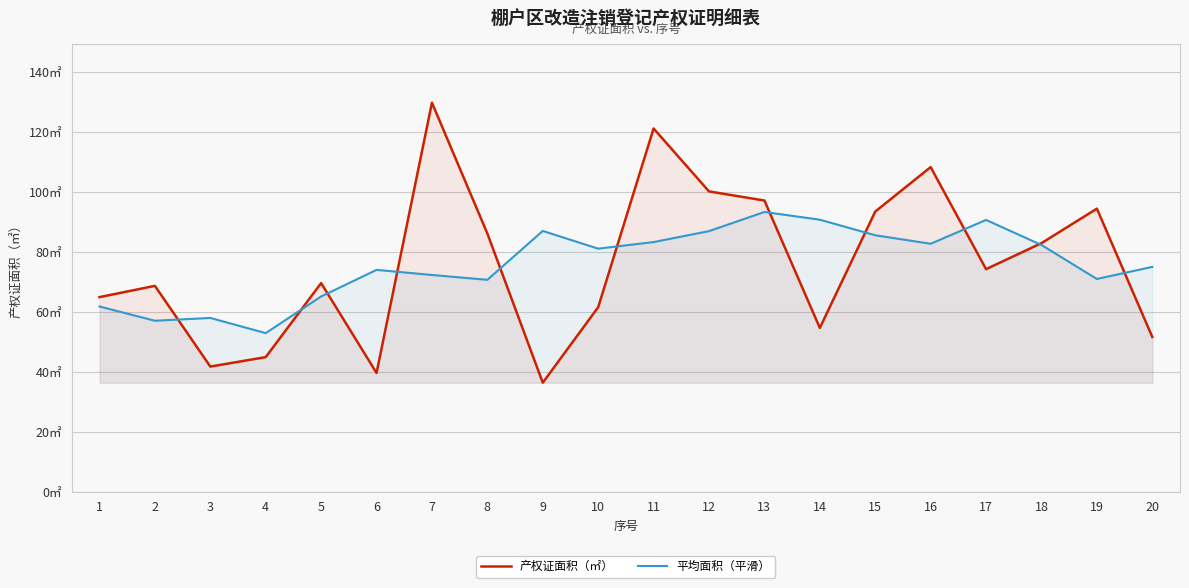

Which series has the widest spread of values?

产权证面积（㎡）